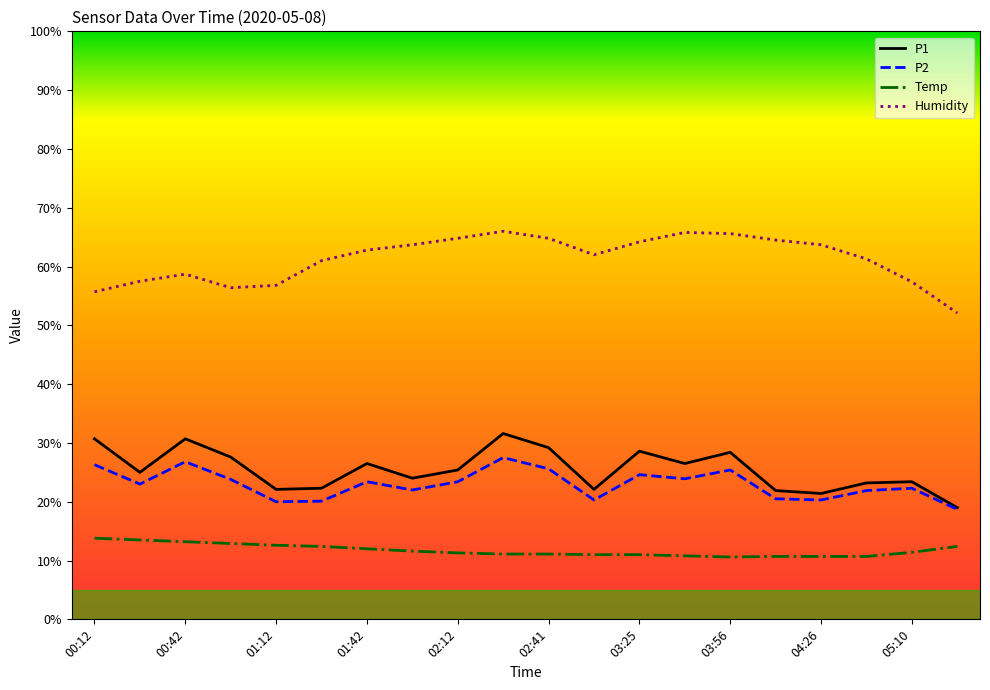

What is the highest value of the P2 series?

27.5